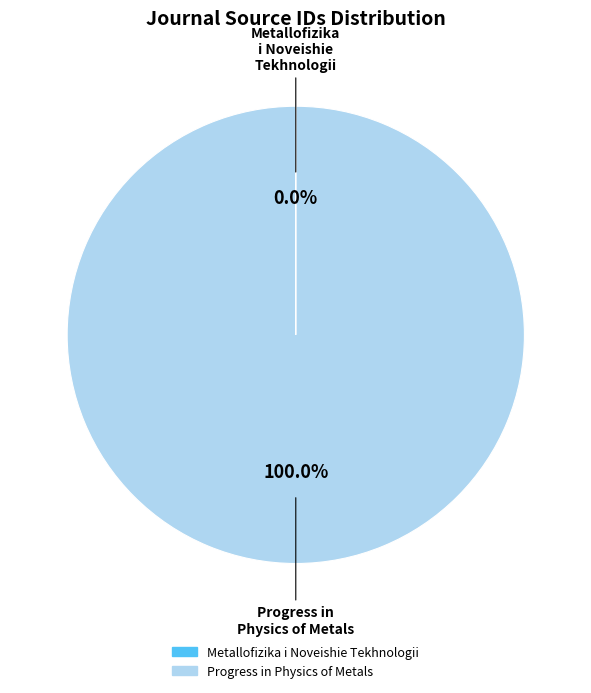

What is the largest slice in the pie chart?

Progress in Physics of Metals